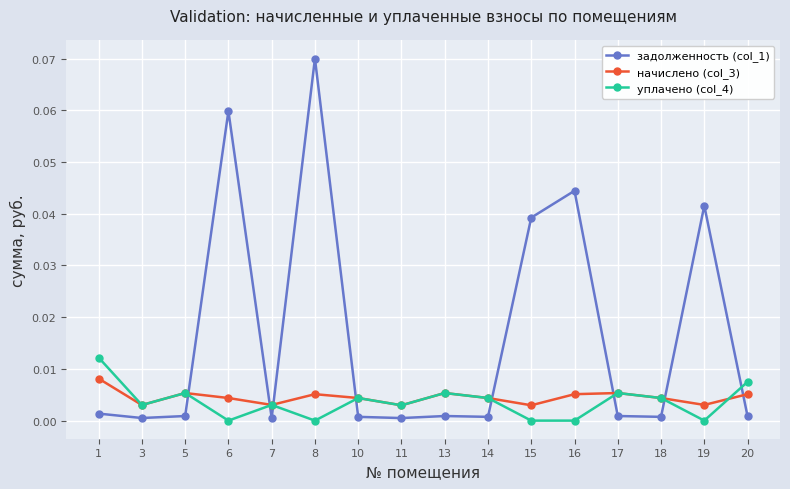

True or false: начислено (col_3) has more than 2 points higher than both neighbors.

True